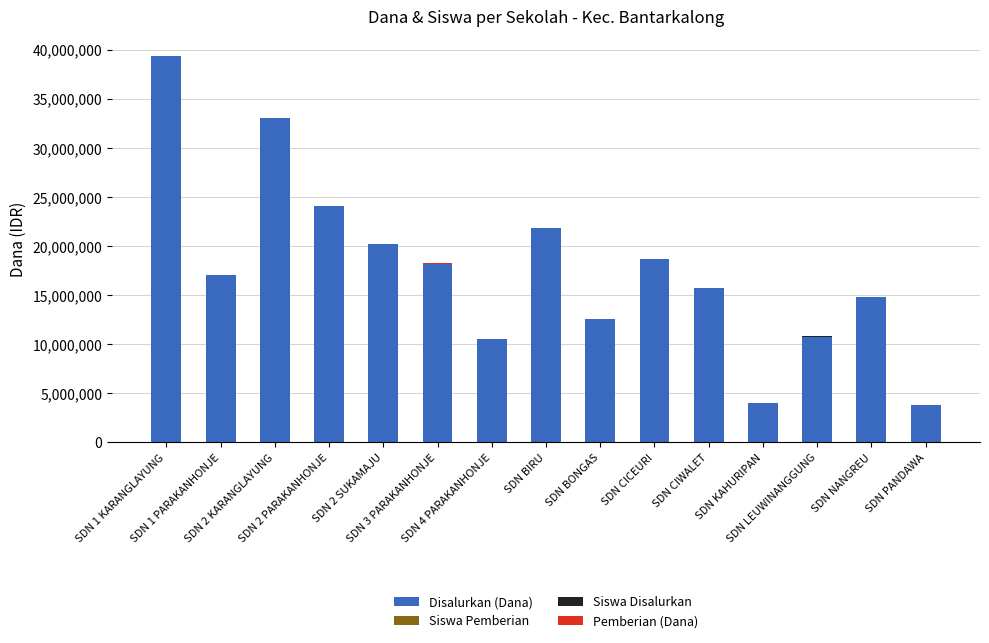

Does the chart contain stacked bars?

Yes